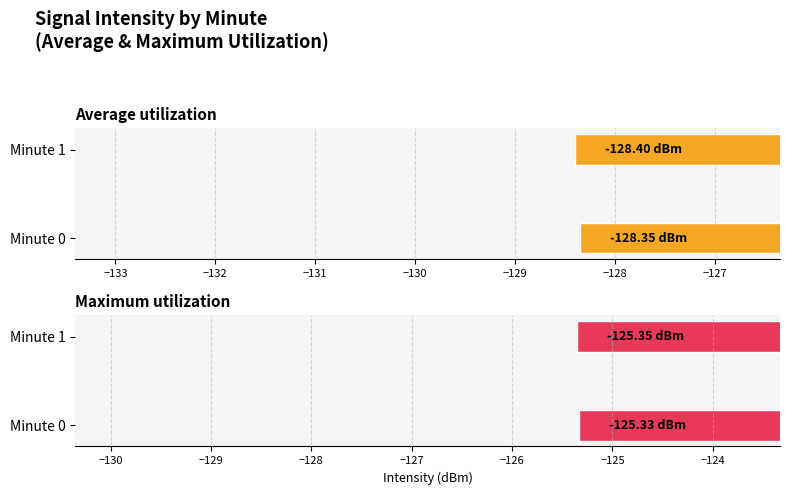

What is the difference between the maximum and minimum values in the Average utilization series?

0.1